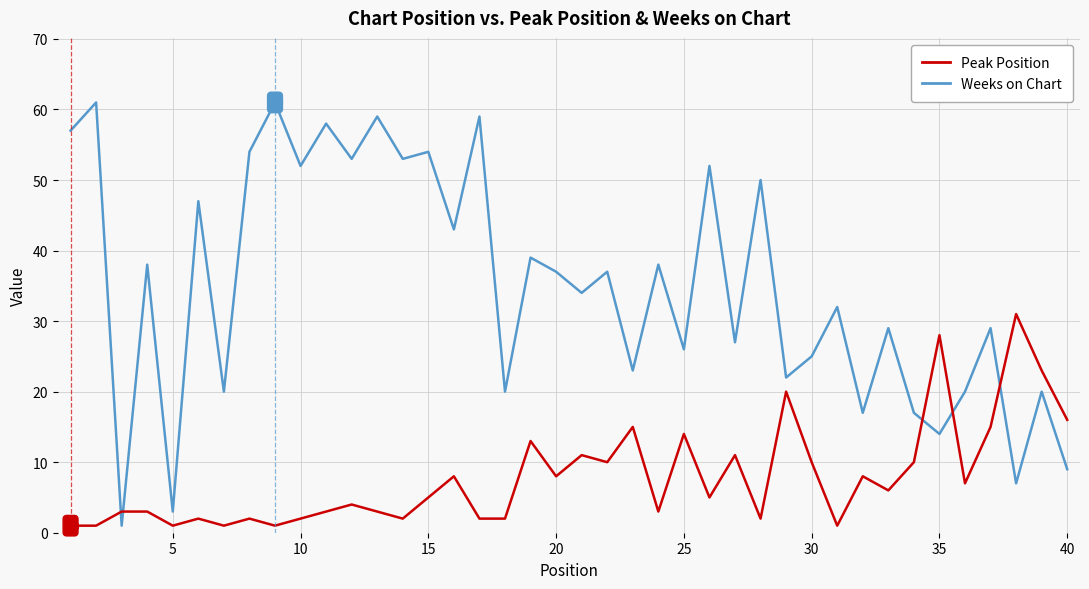

Count the number of categories in the chart.

40